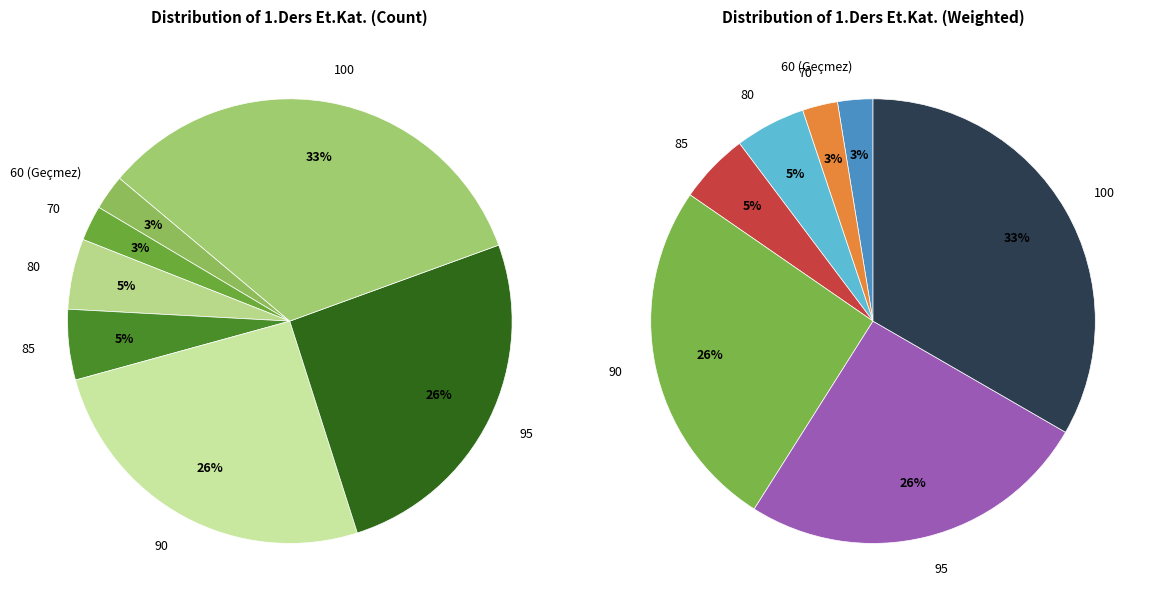

Is 60 the majority of the pie?

No